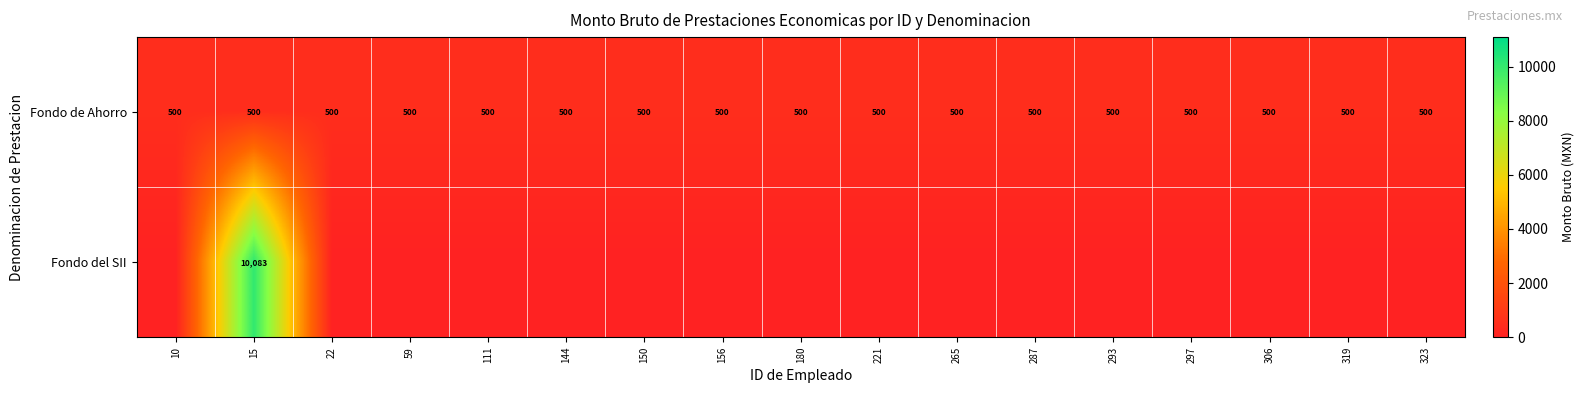

What is the sum of all Fondo de Ahorro values?

8500